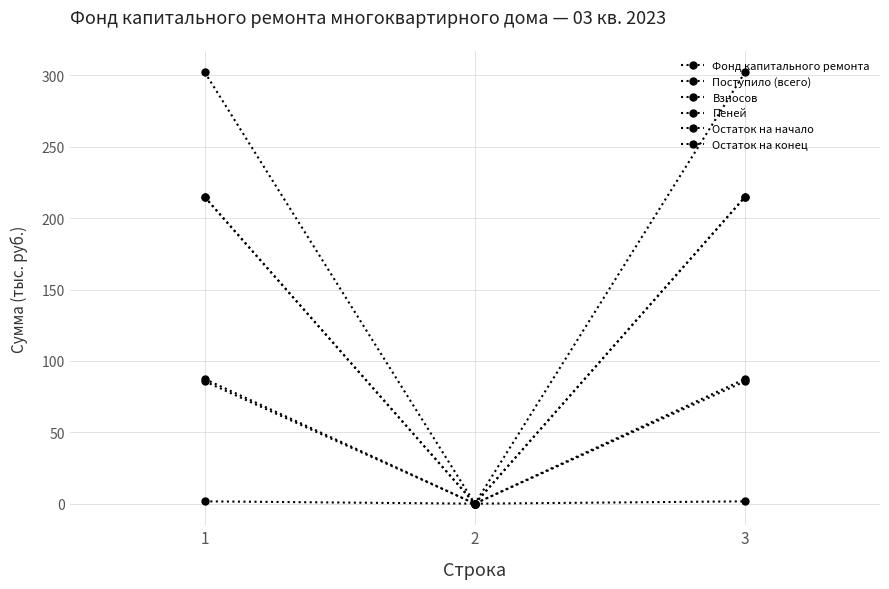

Reading left to right, extract all data points from this chart.

Фонд капитального ремонта: 214.8	0.0	214.8
Поступило (всего): 87.3	0.0	87.3
Взносов: 85.7	0.0	85.7
Пеней: 1.6	0.0	1.6
Остаток на начало: 214.8	0.0	214.8
Остаток на конец: 302.1	0.0	302.1